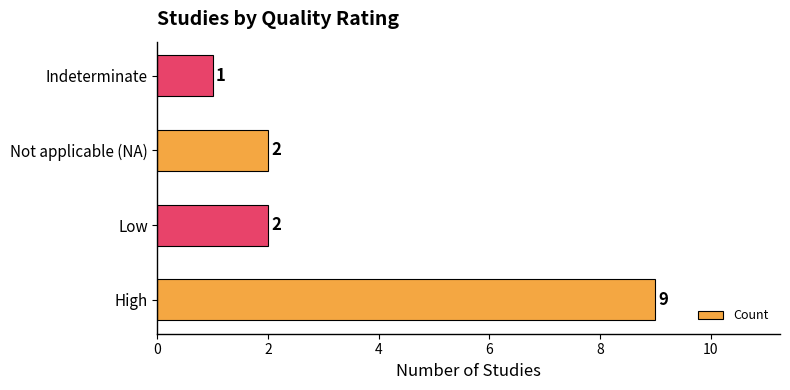

What is the difference between the maximum and minimum values?

8